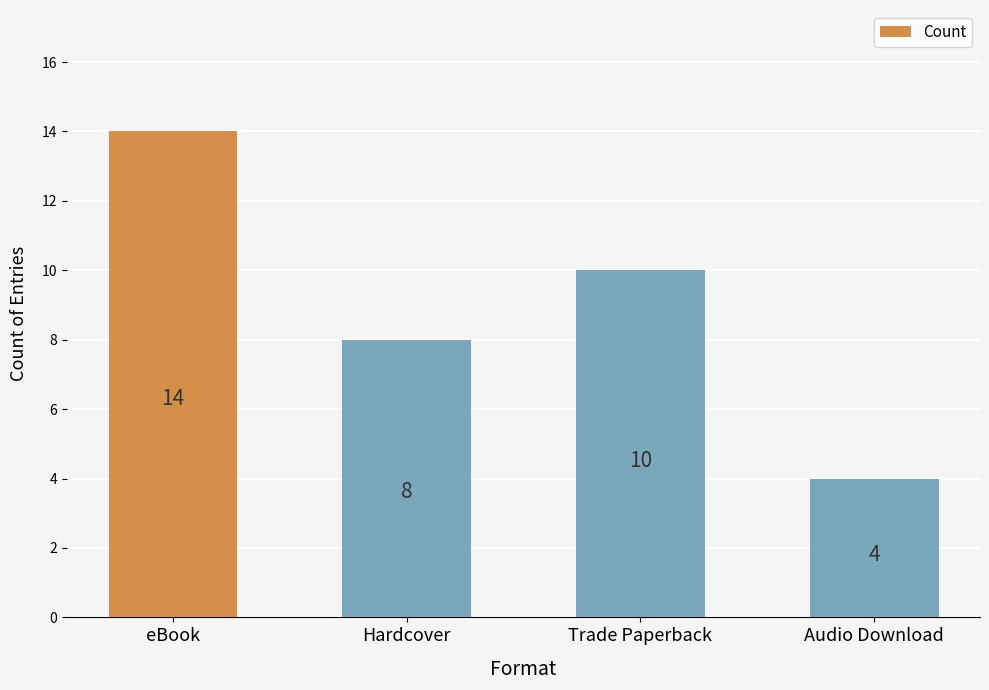

What is the value of the 2nd bar from the left?

8